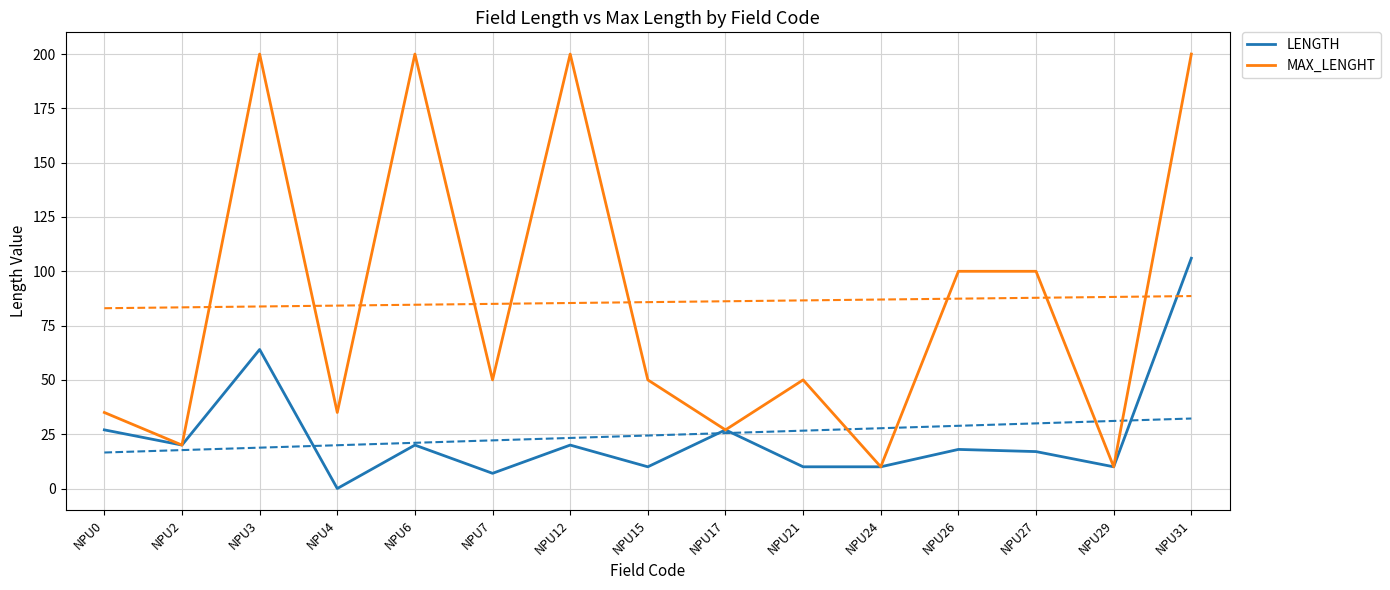

Reading right to left, transcribe all the data shown in this chart.

LENGTH: NPU31=106	NPU29=10	NPU27=17	NPU26=18	NPU24=10	NPU21=10	NPU17=27	NPU15=10	NPU12=20	NPU7=7	NPU6=20	NPU4=0	NPU3=64	NPU2=20	NPU0=27
MAX_LENGHT: NPU31=200	NPU29=10	NPU27=100	NPU26=100	NPU24=10	NPU21=50	NPU17=27	NPU15=50	NPU12=200	NPU7=50	NPU6=200	NPU4=35	NPU3=200	NPU2=20	NPU0=35